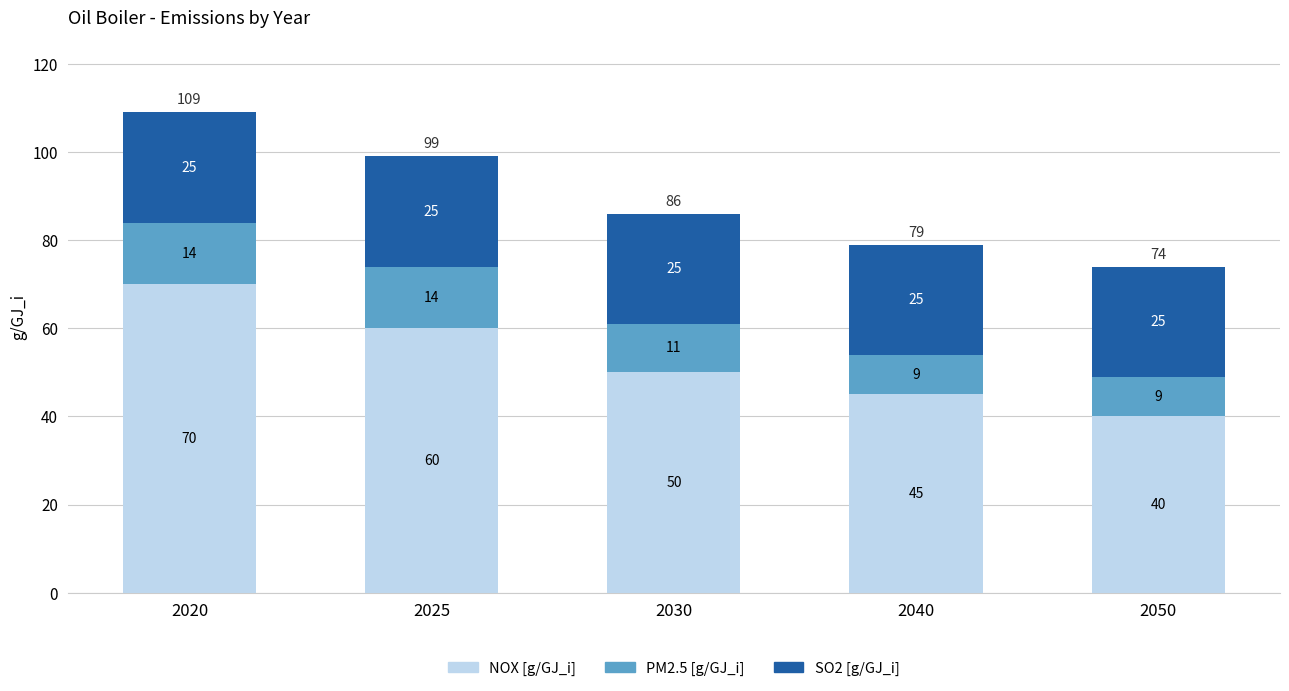

The value of NOX [g/GJ_i] at 2025 is 60. True or false?

True